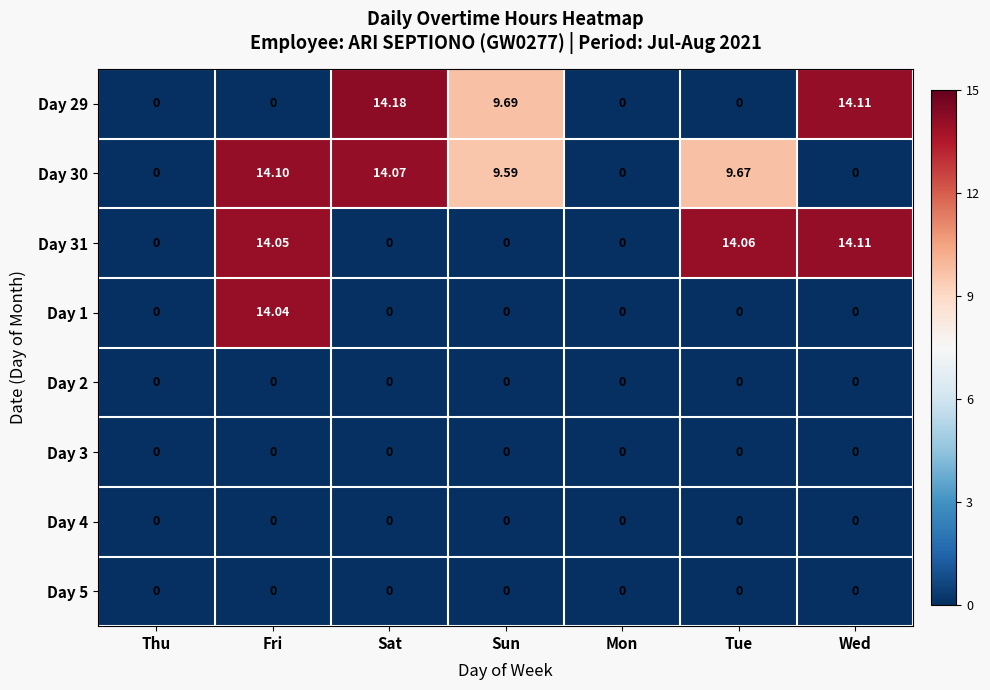

Which series changed the most between Thu and Tue?

Day 31